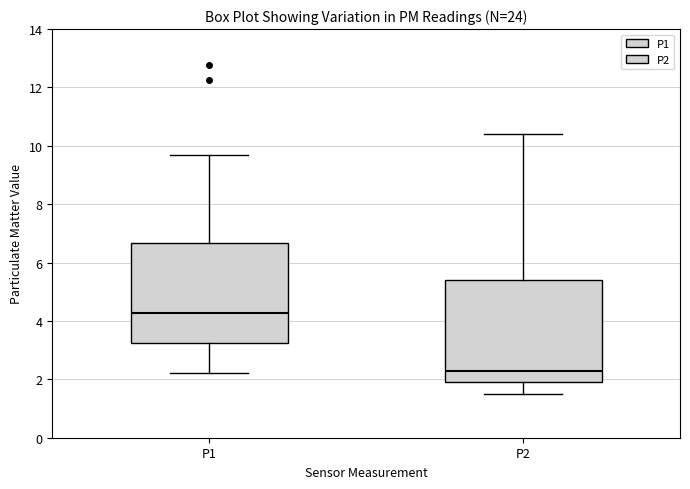

Reading left to right, transcribe this box plot: for each box, give where its median line is, the range the box spans, and where its two whiskers end, as read against the y-axis. The values are not printed on the chart, so give them approximately, as read against the axis.

P1: median 4.2, box 3.2 to 6.6, whiskers 2.2 to 9.8
P2: median 2.2, box 2.0 to 5.4, whiskers 1.6 to 10.4